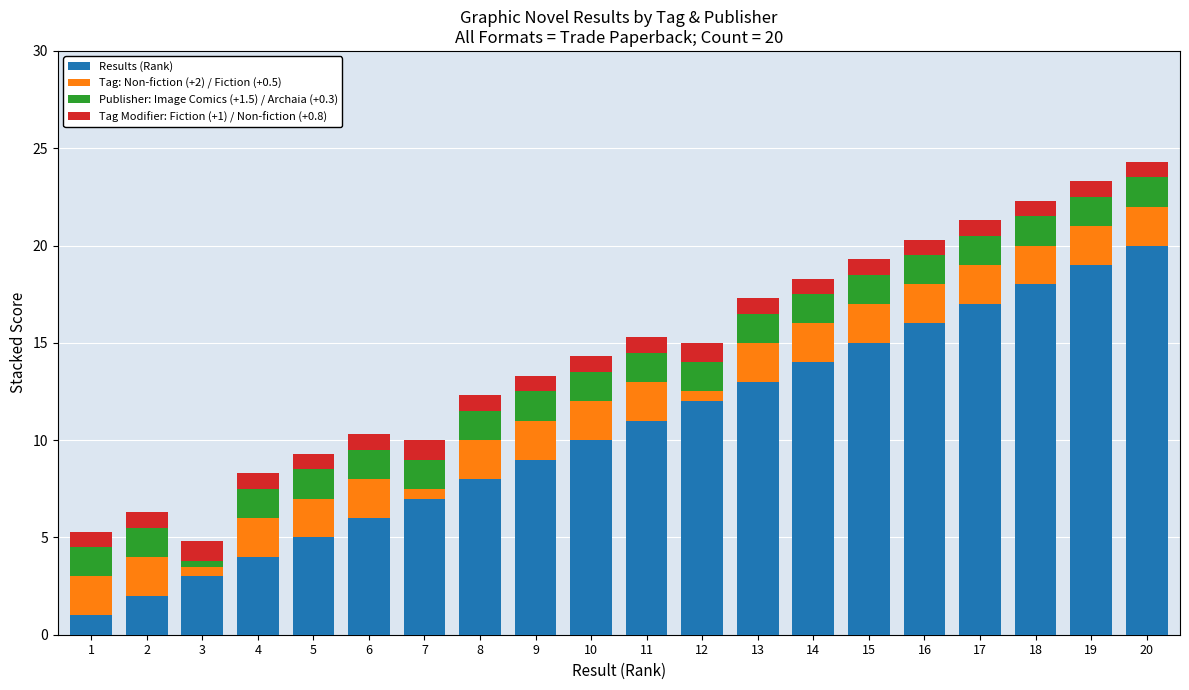

What is the total value across all series at 5?

9.3